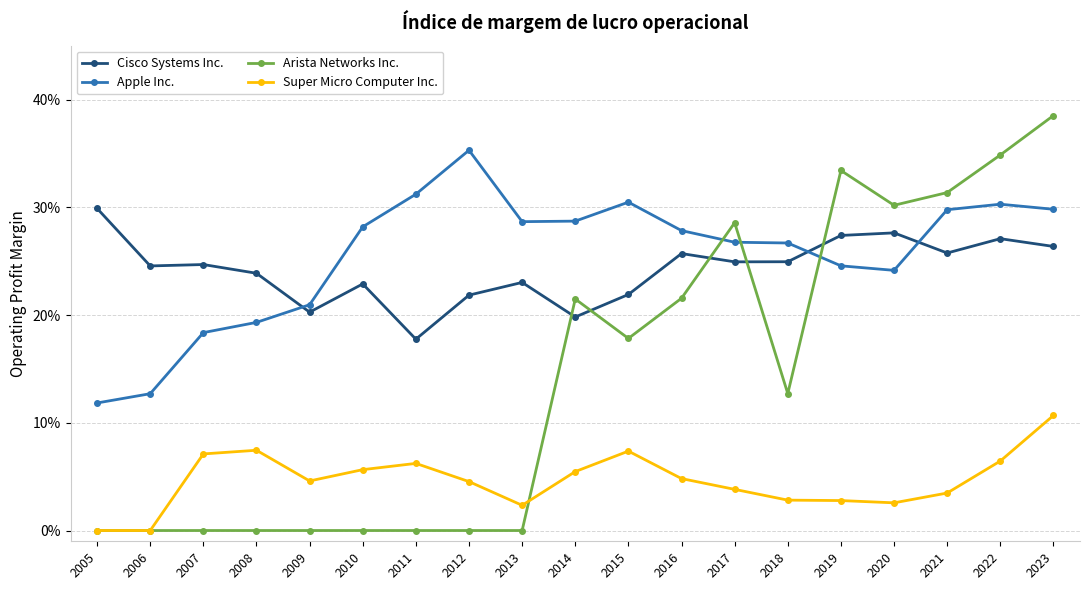

Which has a higher value, 2017 or 2016?

2016